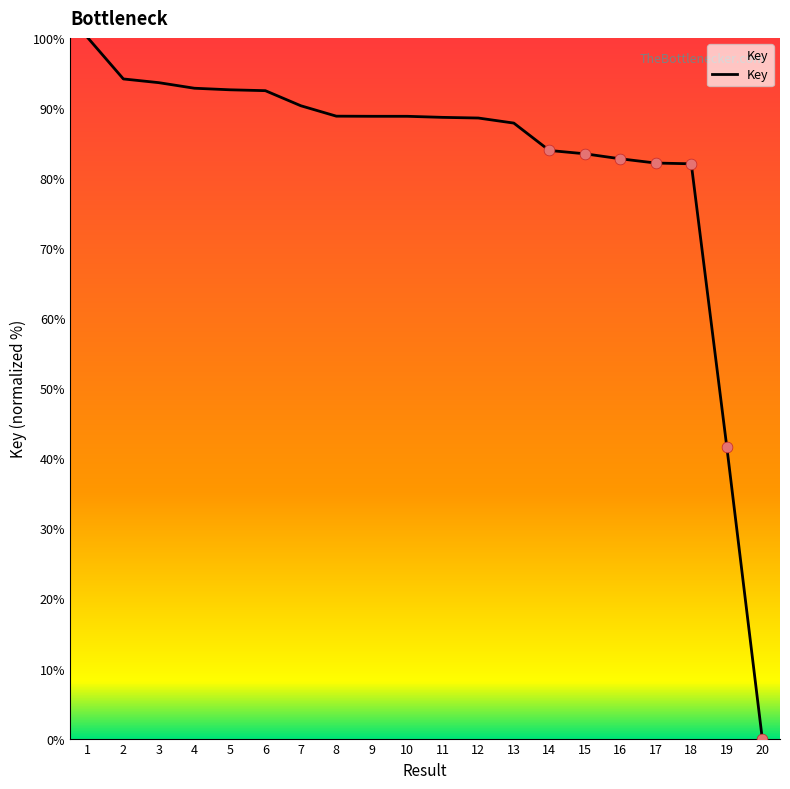

What is the ratio of the value at 3 to the value at 7?

1.0